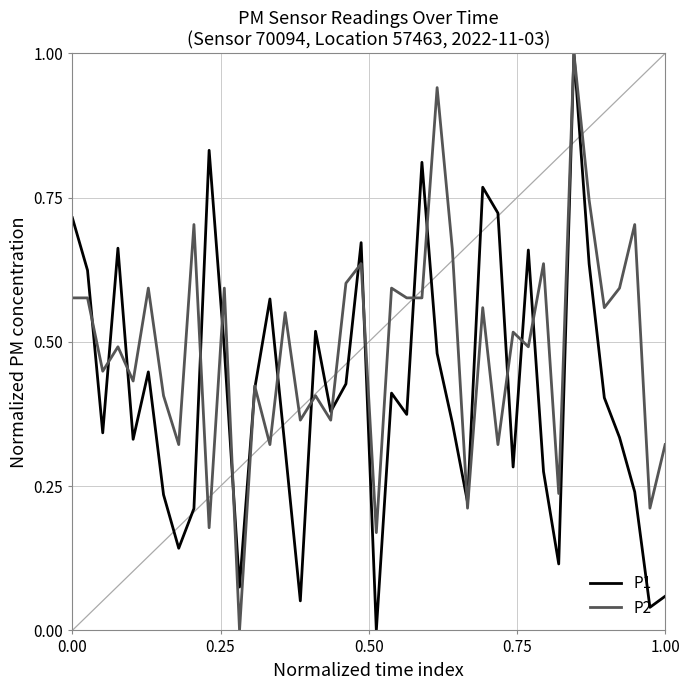

Which series has the largest total across all categories?

P2